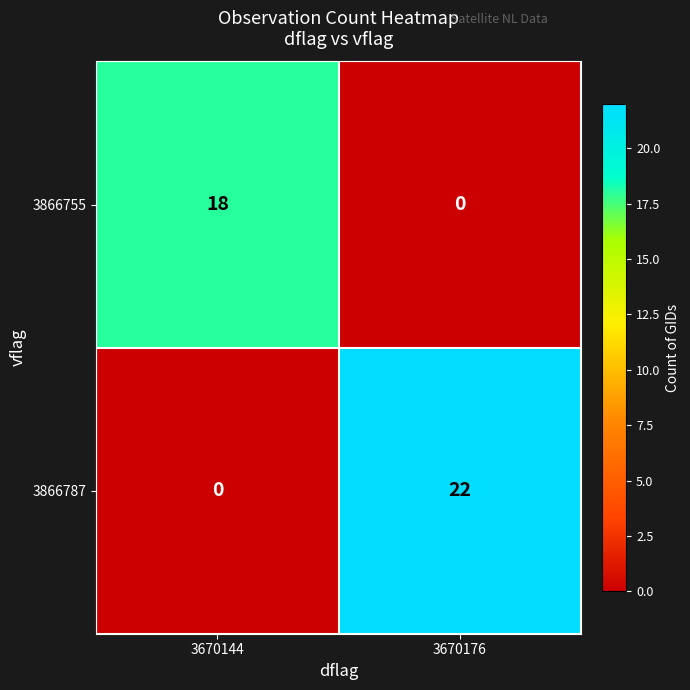

What is the sum of the 3866787 values at 3670176 and 3670144?

22